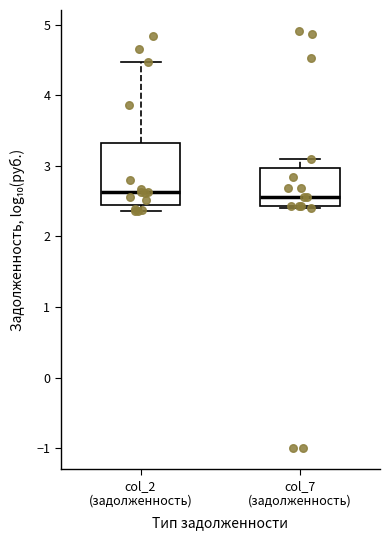

Reading left to right, read every box against the y-axis: the position of its median line, the range the box covers, and the ends of its whiskers. The values are not printed on the chart, so give them approximately, as read against the axis.

col_2 (задолженность): median 2.6, box 2.4 to 3.3, whiskers 2.4 (just below the box's lower edge) to 4.5
col_7 (задолженность): median 2.6, box 2.4 to 3.0, whiskers 2.4 to 3.1